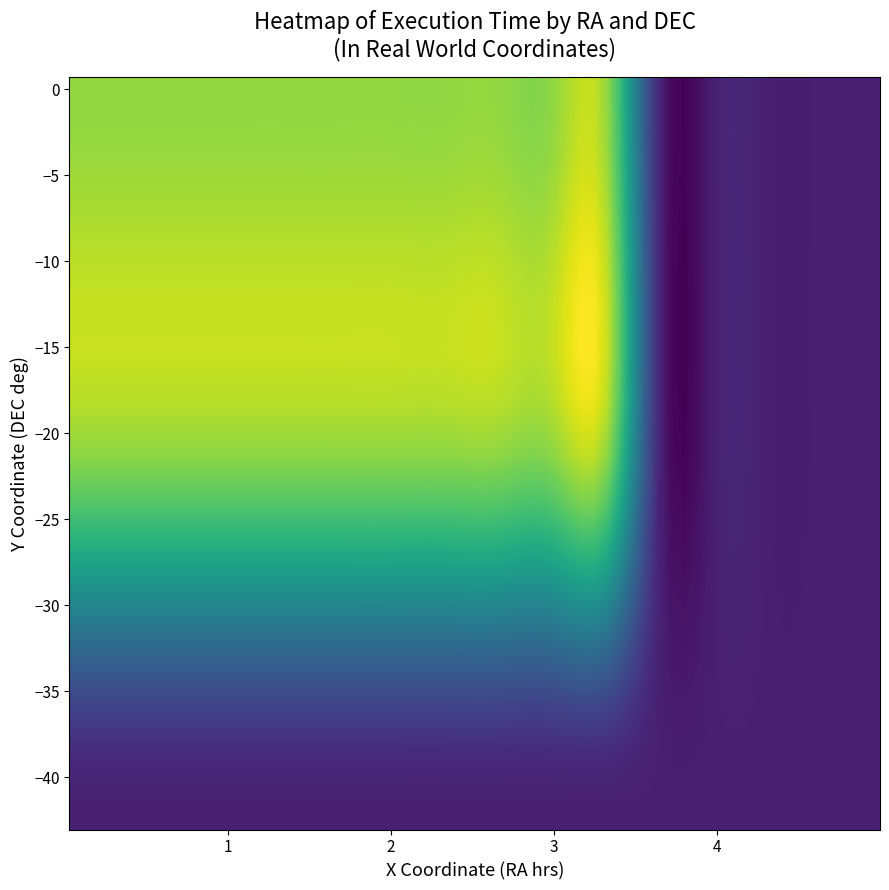

Reading left to right, list all the values displayed in this chart.

0.028893: 0=2045	1=2045	2=2045	3=2045	4=2045	5=2045	6=2045	7=2045	8=2045	9=2045	10=2045
0.095593: 0=2045	1=2045	2=2045	3=2045	4=2045	5=2045	6=2045	7=2045	8=2045	9=2045	10=2045
0.154887: 0=2045	1=2045	2=2045	3=2045	4=2045	5=2045	6=2045	7=2045	8=2045	9=2045	10=2045
0.219733: 0=2045	1=2045	2=2045	3=2045	4=2051	5=2051	6=2051	7=2051	8=2051	9=2051	10=2051
0.284587: 0=2045	1=2045	2=2045	3=2045	4=2051	5=2051	6=2051	7=2051	8=2051	9=2051	10=2051
0.351287: 0=2045	1=2045	2=2045	3=887	4=887	5=887	6=887	7=887	8=887	9=887	10=887
0.416133: 0=2045	1=2045	2=2045	3=887	4=887	5=887	6=887	7=887	8=887	9=887	10=887
0.482833: 0=2045	1=2045	2=2045	3=887	4=887	5=887	6=887	7=887	8=887	9=887	10=887
0.549533: 0=2045	1=2045	2=887	3=887	4=887	5=887	6=887	7=887	8=887	9=887	10=887
0.616233: 0=2045	1=2045	2=887	3=887	4=887	5=887	6=887	7=887	8=887	9=887	10=1684
4.706673: 0=887	1=887	2=887	3=887	4=887	5=887	6=887	7=887	8=887	9=887	10=1684
4.779487: 0=887	1=887	2=887	3=887	4=887	5=887	6=887	7=887	8=887	9=887	10=1684
4.852293: 0=887	1=887	2=887	3=887	4=887	5=887	6=887	7=887	8=887	9=887	10=1684
4.925107: 0=887	1=887	2=887	3=887	4=887	5=887	6=887	7=887	8=887	9=1684	10=1684
4.997920: 0=887	1=887	2=887	3=887	4=887	5=887	6=887	7=887	8=1684	9=1684	10=1684